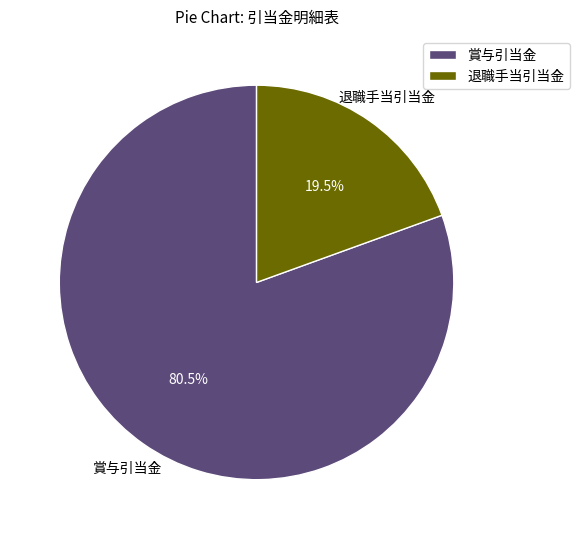

Rank the categories by value from highest to lowest.

賞与引当金, 退職手当引当金